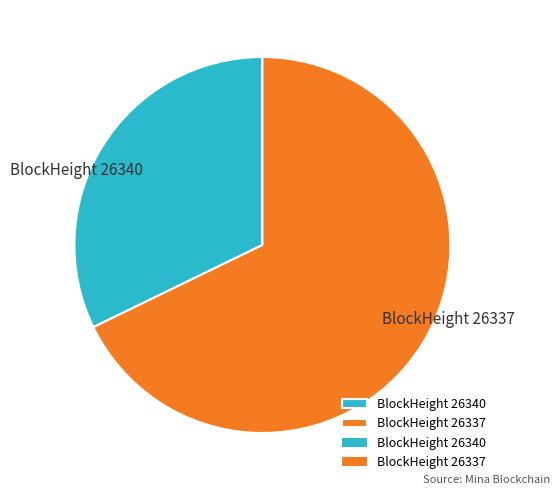

Does BlockHeight 26340 account for over 50% of the chart?

No